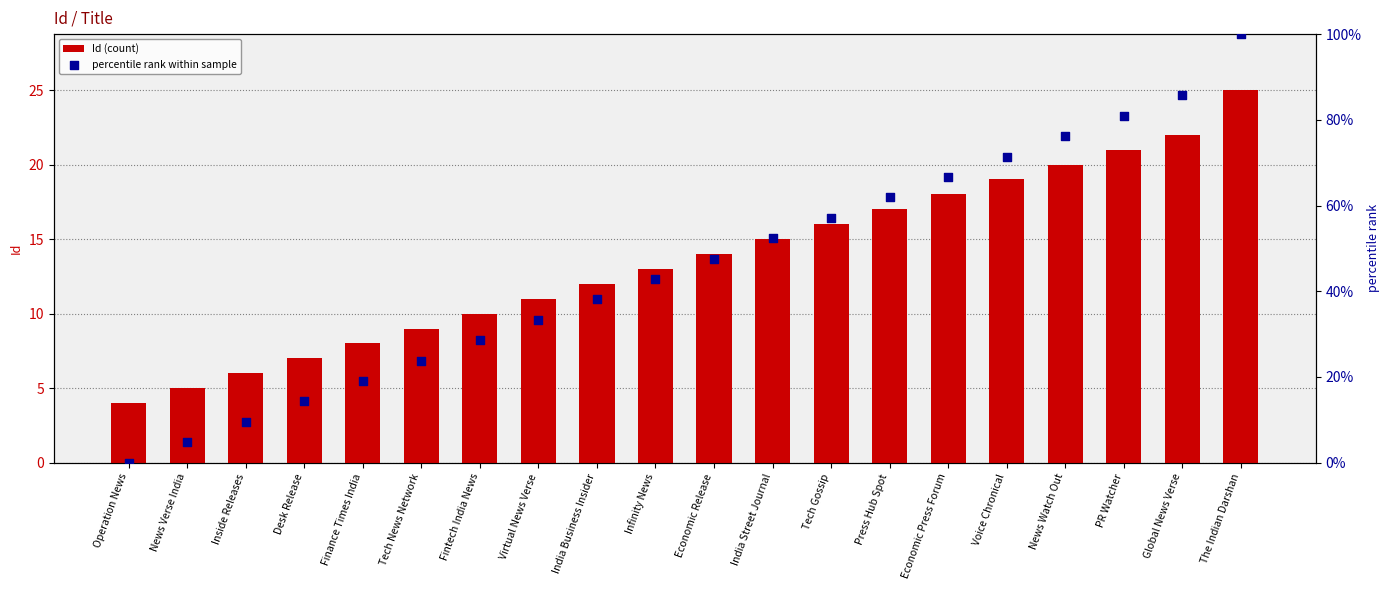

Which series has the largest Y range (max minus min)?

percentile rank within sample